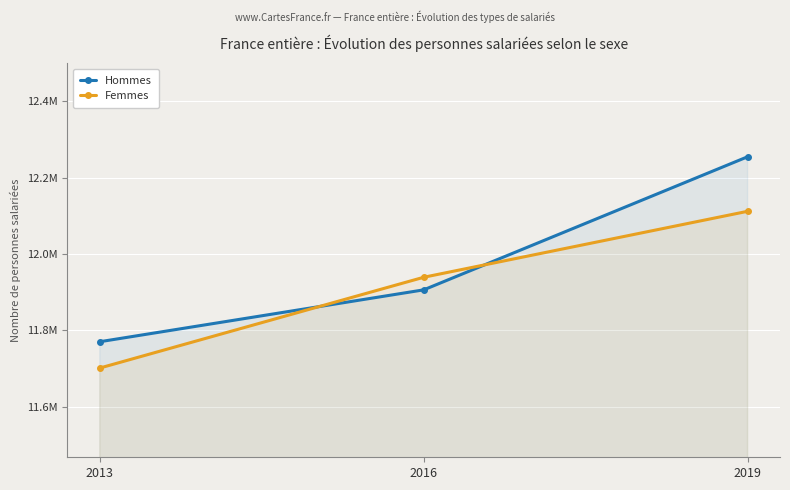

Rank the series at 2019 from lowest to highest value.

Femmes, Hommes